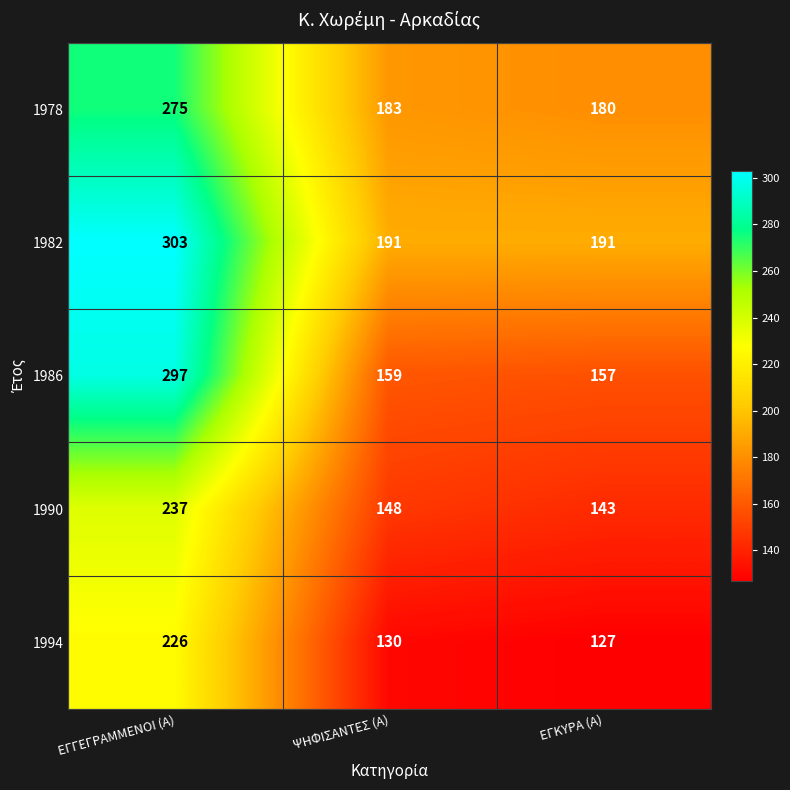

Which label corresponds to the largest value in the chart?

ΕΓΓΕΓΡΑΜΜΕΝΟΙ (Α)